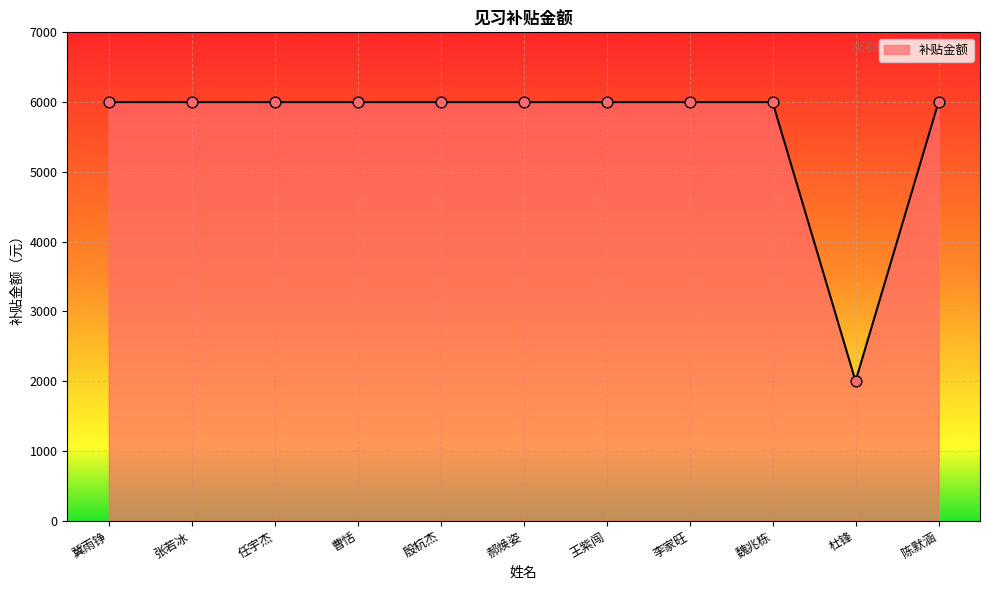

What is the ratio of the value at 陈默涵 to the value at 曹恬?

1.0